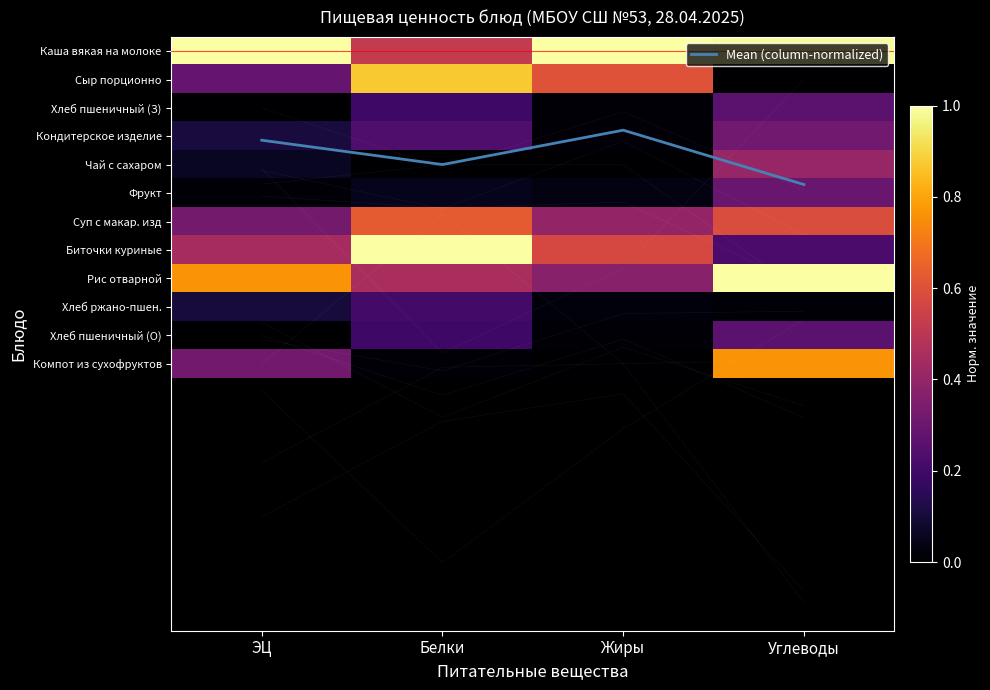

At which label does Сыр порционно reach its peak?

Белки